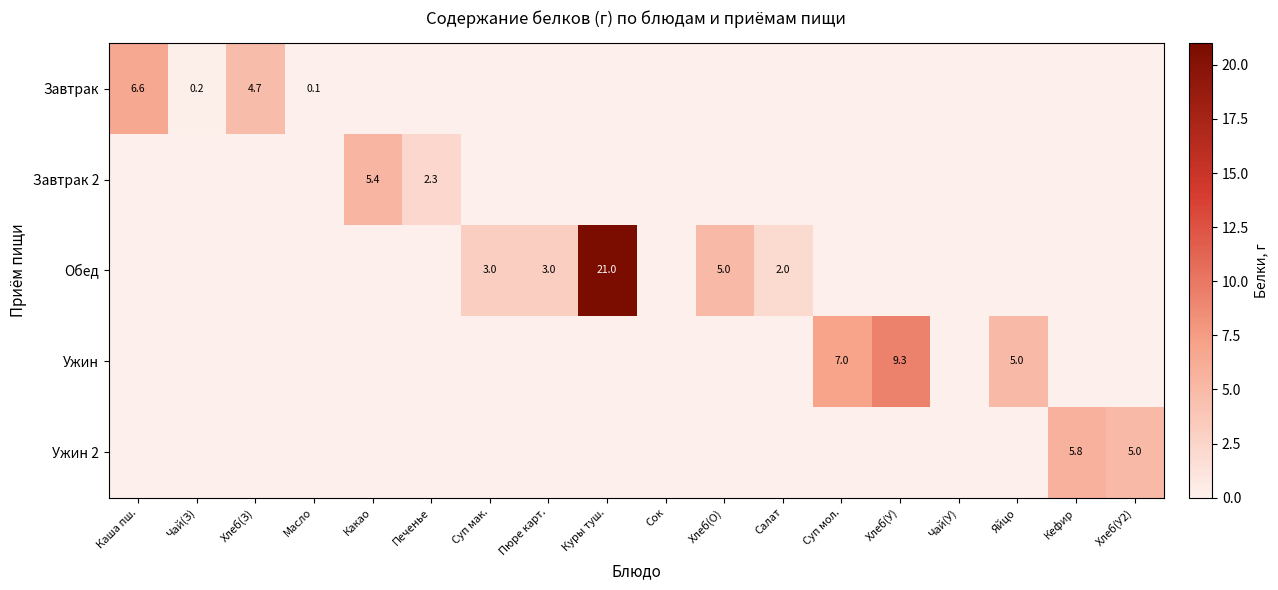

The Завтрак 2 series shows 5.4 at Какао. True or false?

True